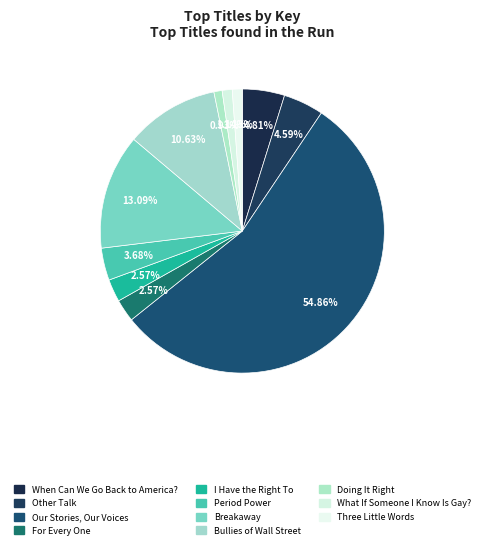

True or false: Breakaway accounts for 27% of the total.

False